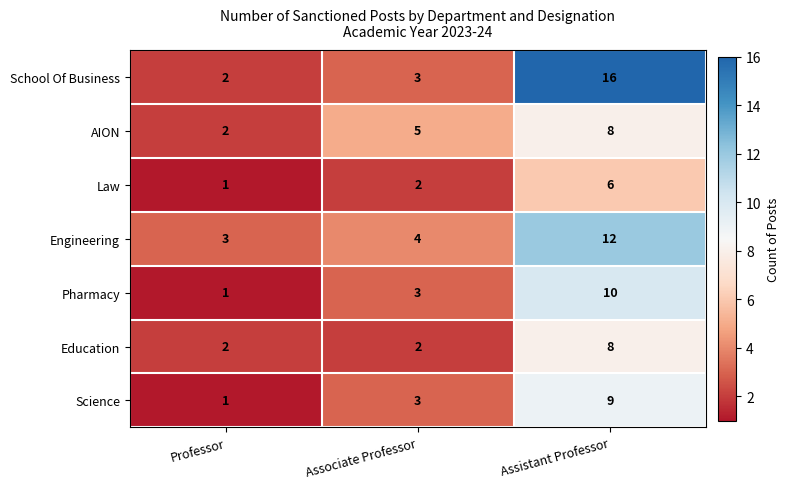

Which series has the widest spread of values?

School Of Business